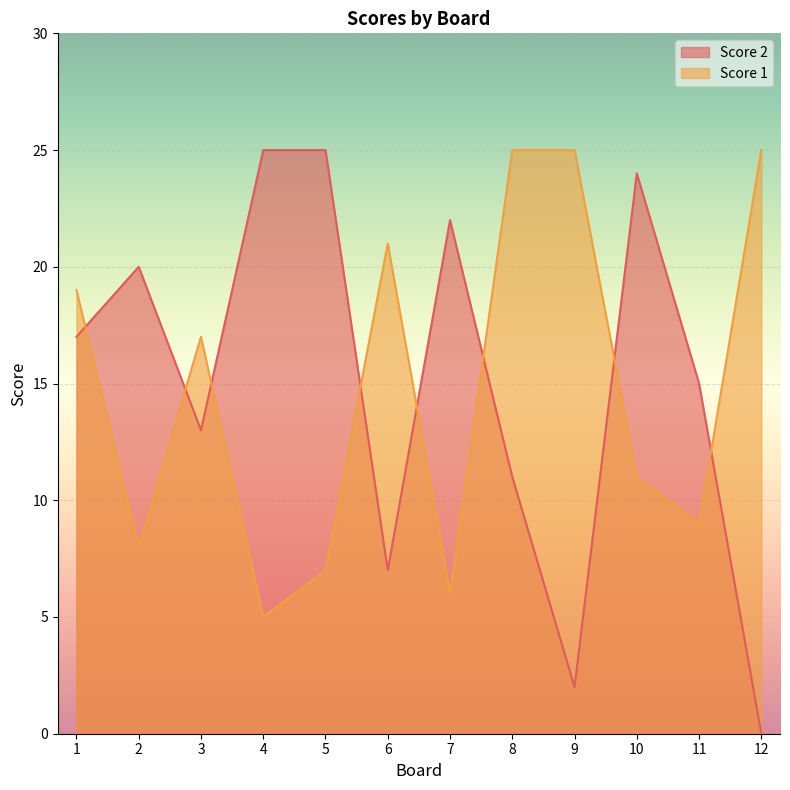

At which category is the sum across all series the highest?

1